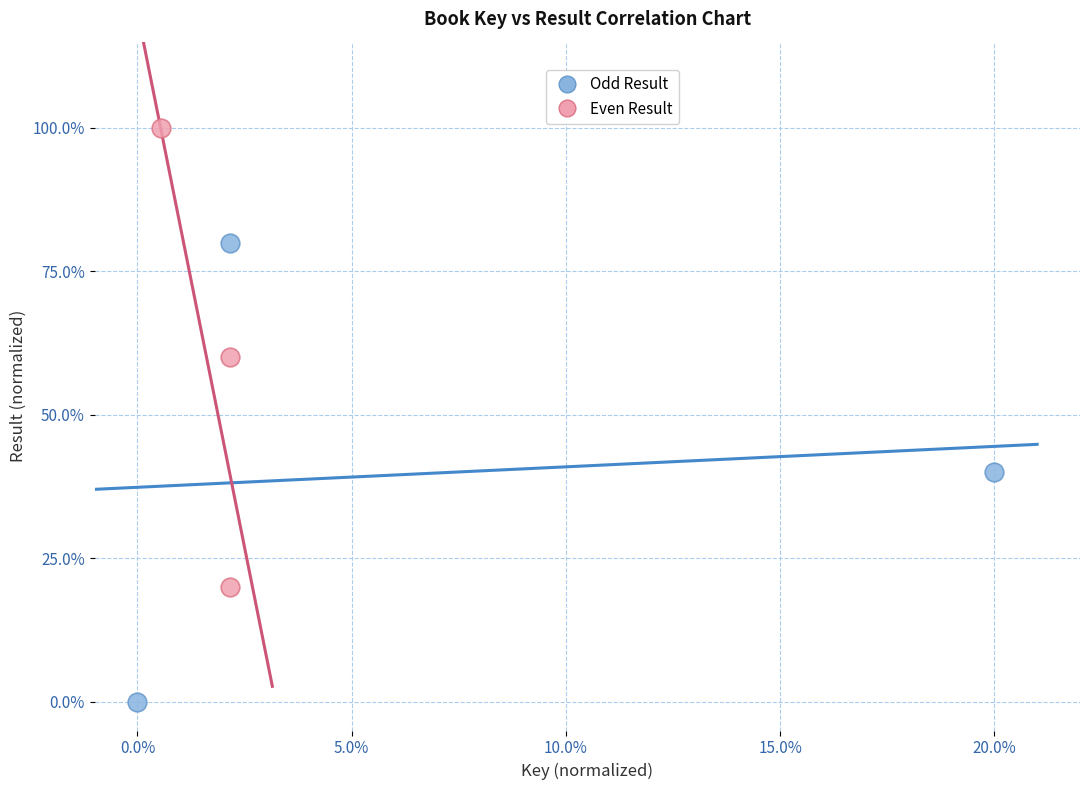

Which series reaches the maximum Y coordinate?

Even Result